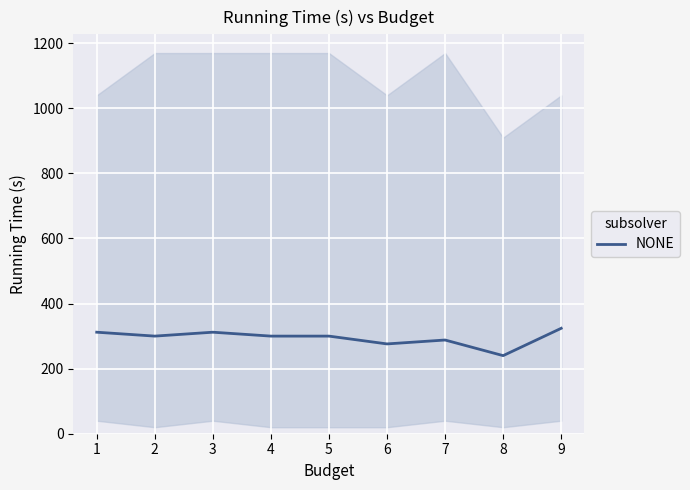

What is the value of the 1st point from the left?

312